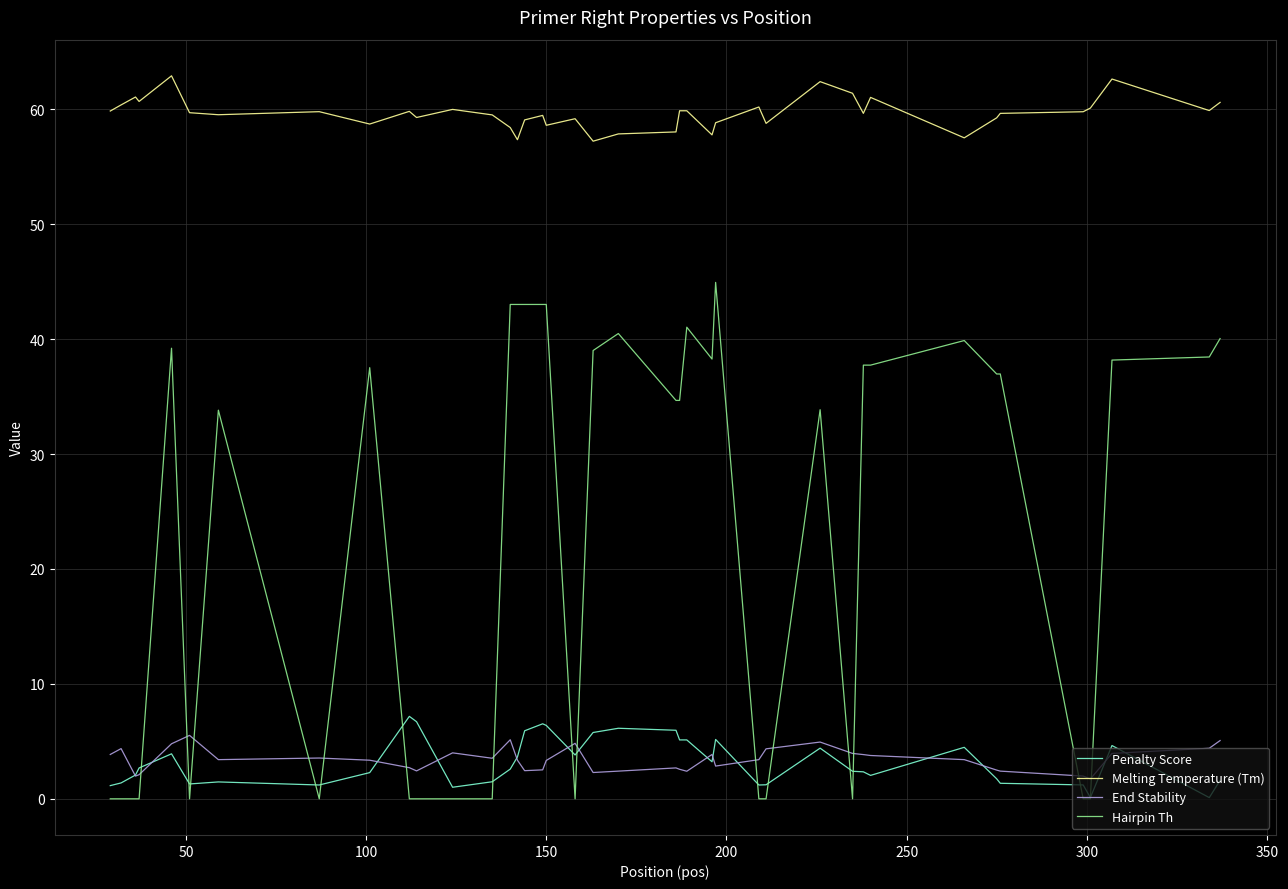

True or false: End Stability and Penalty Score intersect in this chart.

True